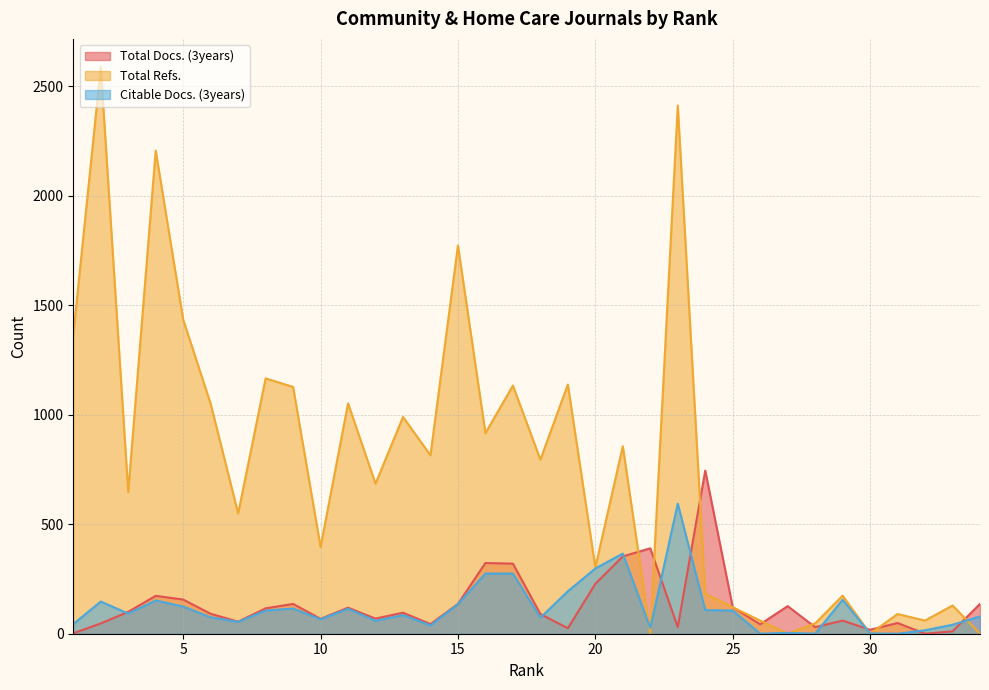

Which series has the largest total across all categories?

Total Refs.